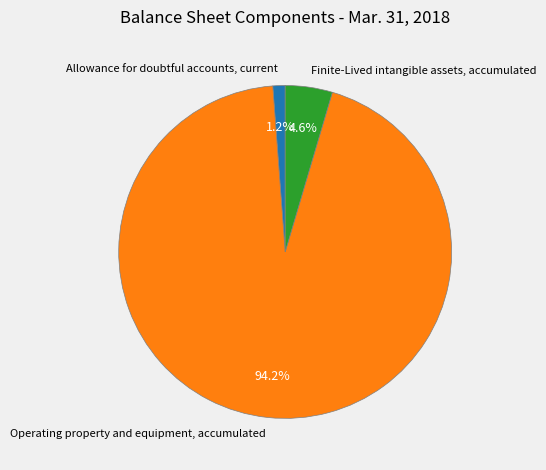

To the nearest percent, what percentage of the pie is Finite-Lived intangible assets, accumulated?

5%